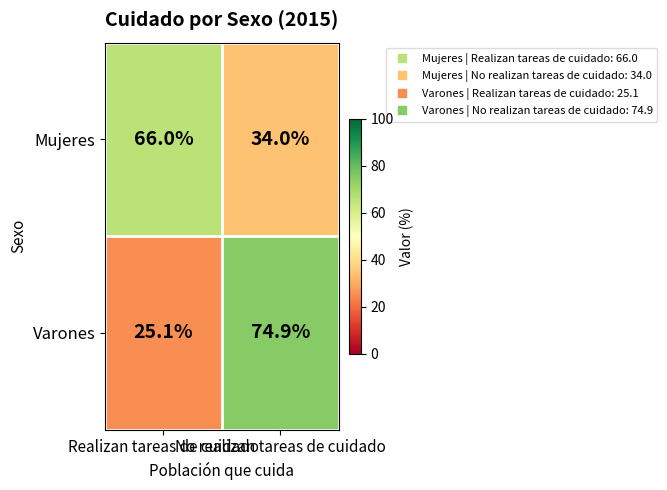

What is the average value of the Mujeres series?

50.0